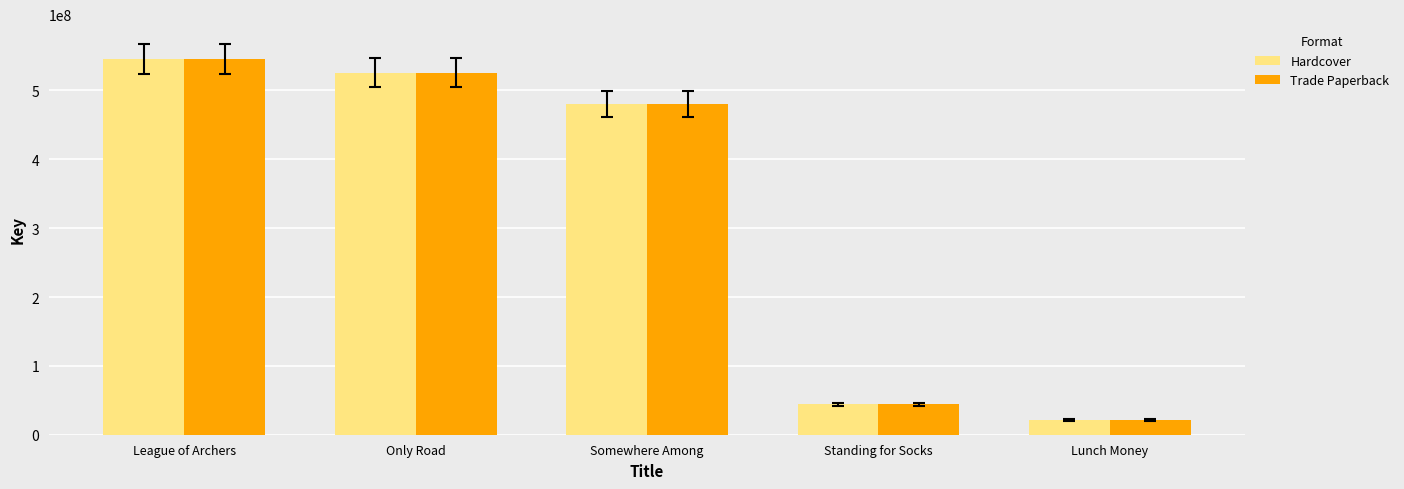

Reading left to right, extract all data points from this chart.

Hardcover: League of Archers=545991021	Only Road=525939431	Somewhere Among=480305152	Standing for Socks=44154924	Lunch Money=21302725
Trade Paperback: League of Archers=545991021	Only Road=525939431	Somewhere Among=480305152	Standing for Socks=44154924	Lunch Money=21302725